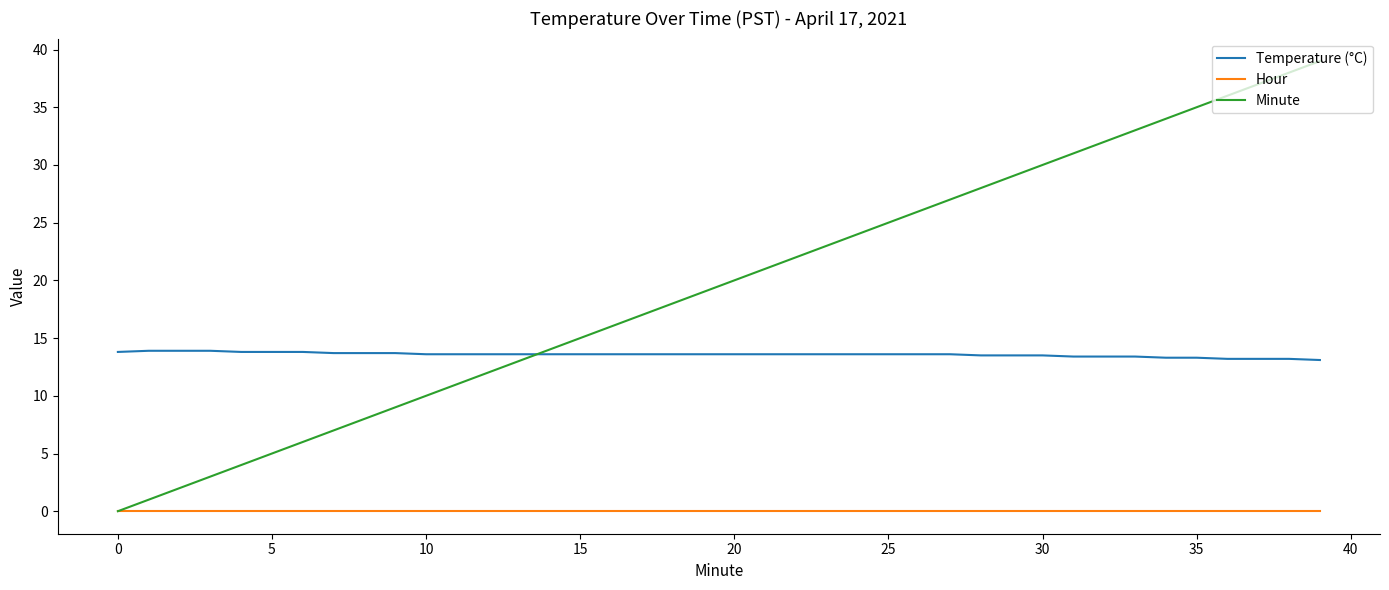

Which series has the largest total across all categories?

Minute